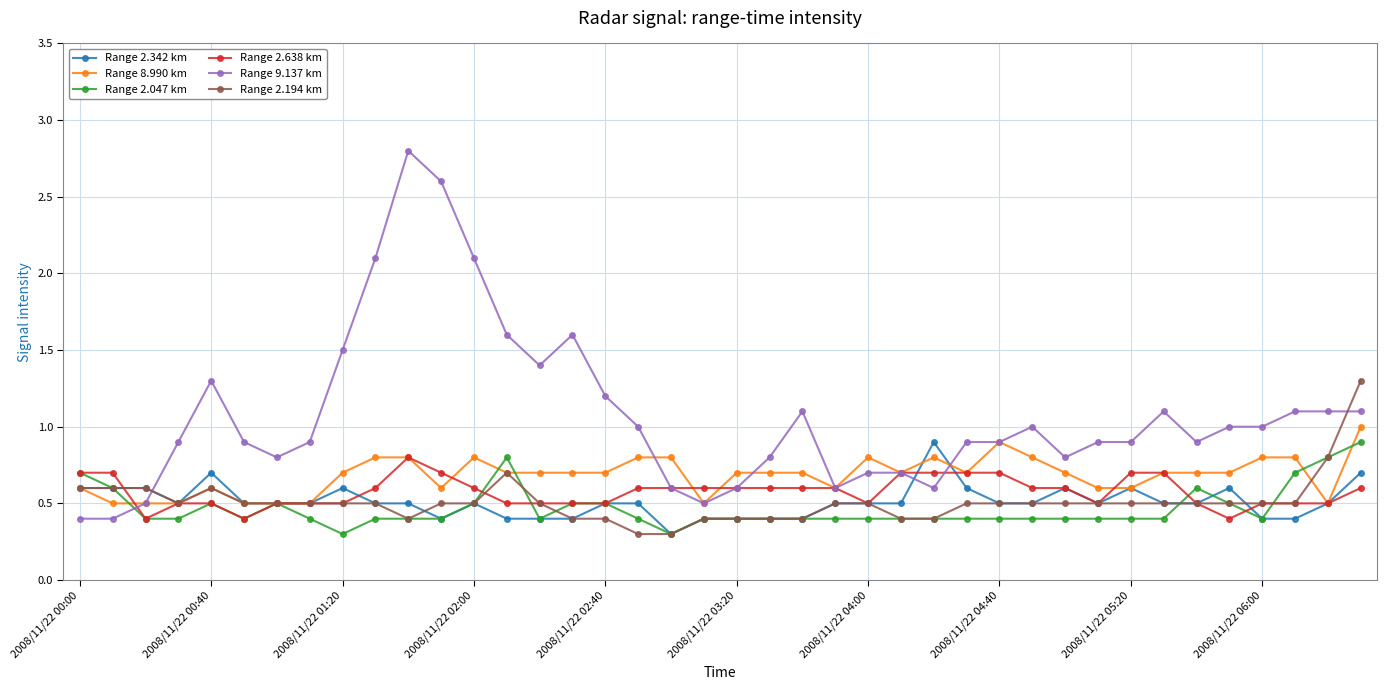

What is the value of the Range 2.638 km point at the 11th from the left?

0.8